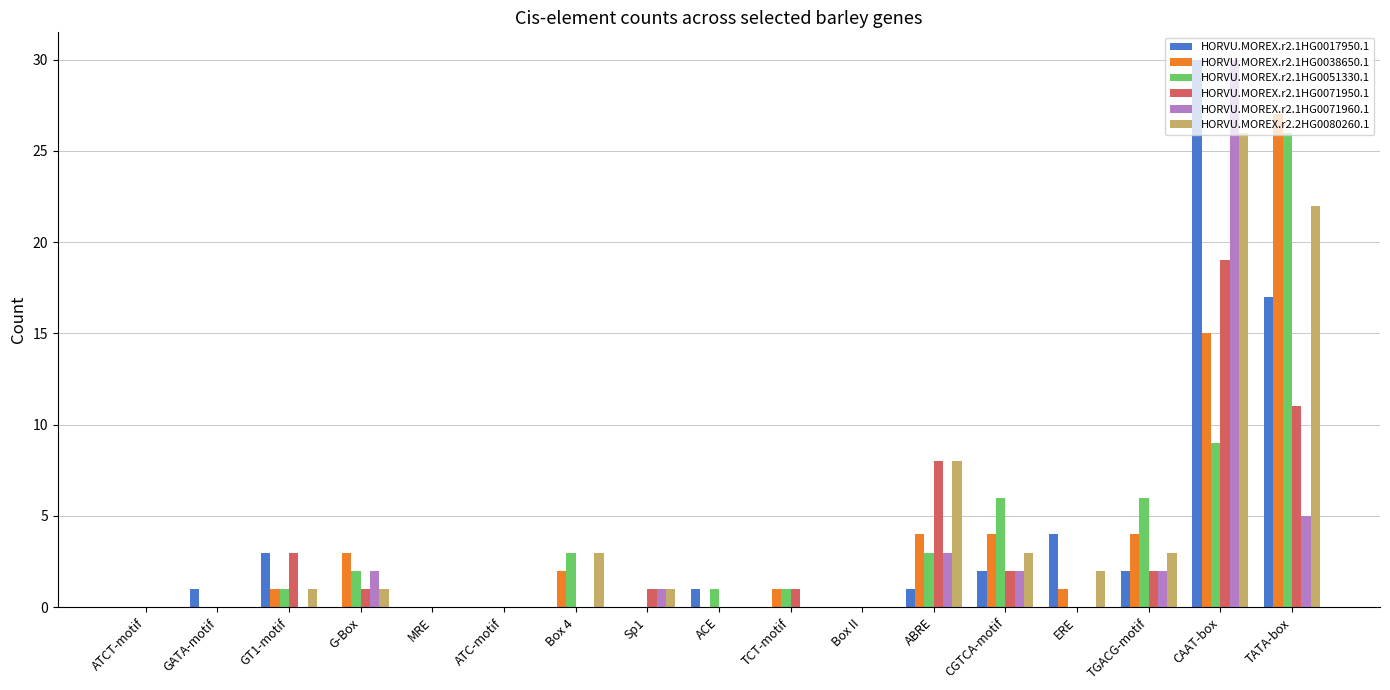

What is the greatest value displayed?

30